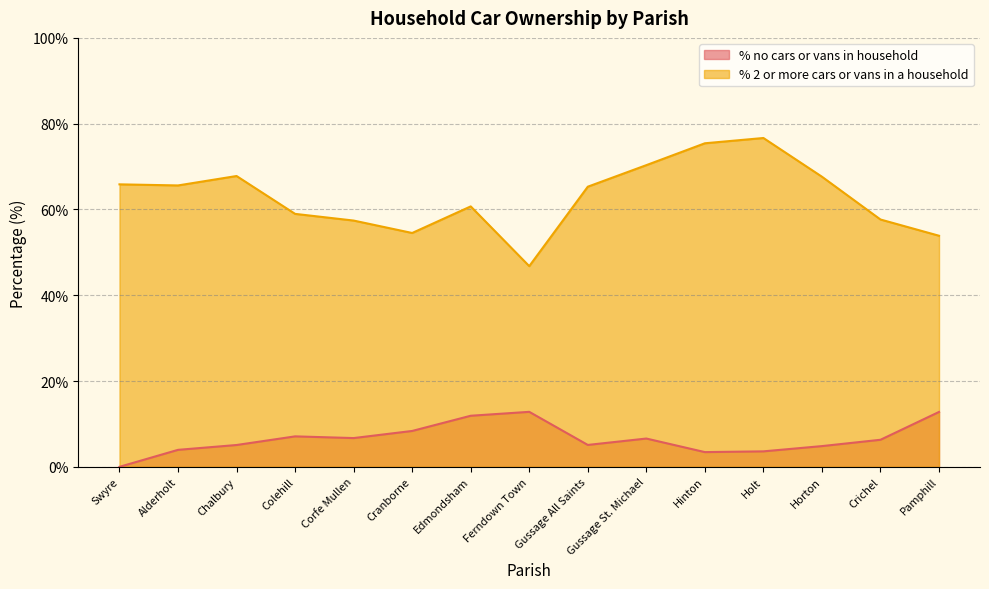

True or false: % no cars or vans in household and % 2 or more cars or vans in a household cross at least once.

False